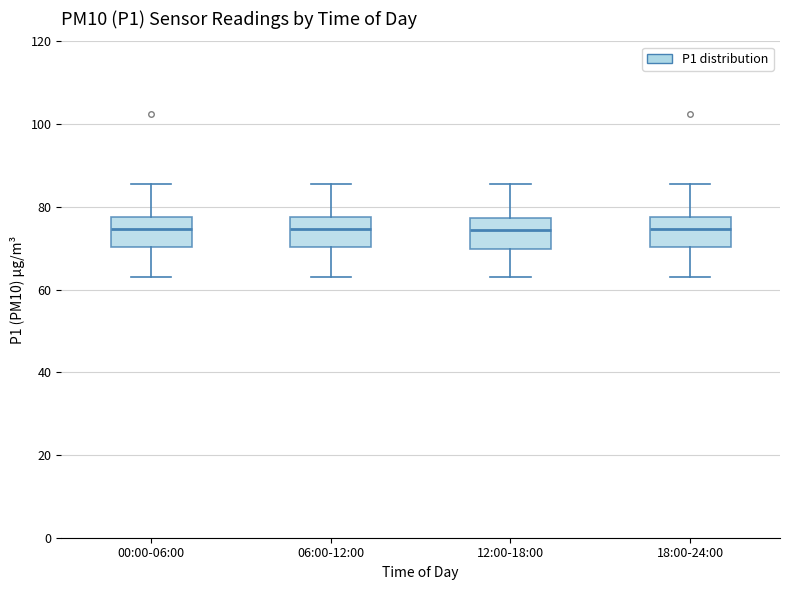

Reading left to right, transcribe this box plot: for each box, give where its median line is, the range the box spans, and where its two whiskers end, as read against the y-axis. The values are not printed on the chart, so give them approximately, as read against the axis.

00:00-06:00: median 74, box 70 to 78, whiskers 64 to 86
06:00-12:00: median 74, box 70 to 78, whiskers 64 to 86
12:00-18:00: median 74, box 70 to 78, whiskers 64 to 86
18:00-24:00: median 74, box 70 to 78, whiskers 64 to 86